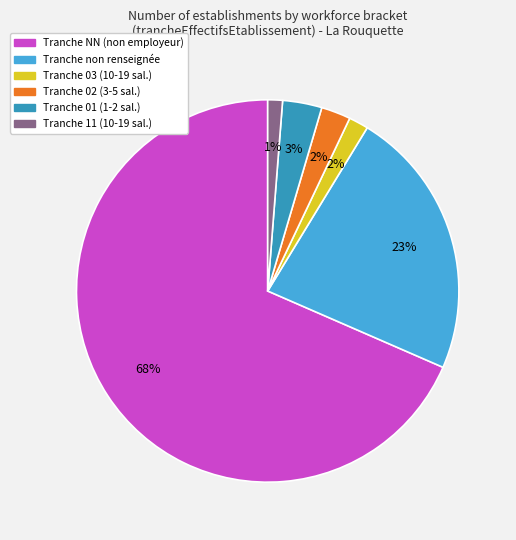

Is there a majority slice in this chart?

Yes